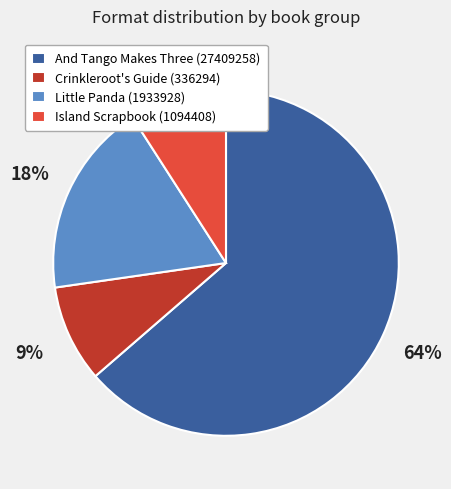

What is the largest slice in the pie chart?

And Tango Makes Three (27409258)